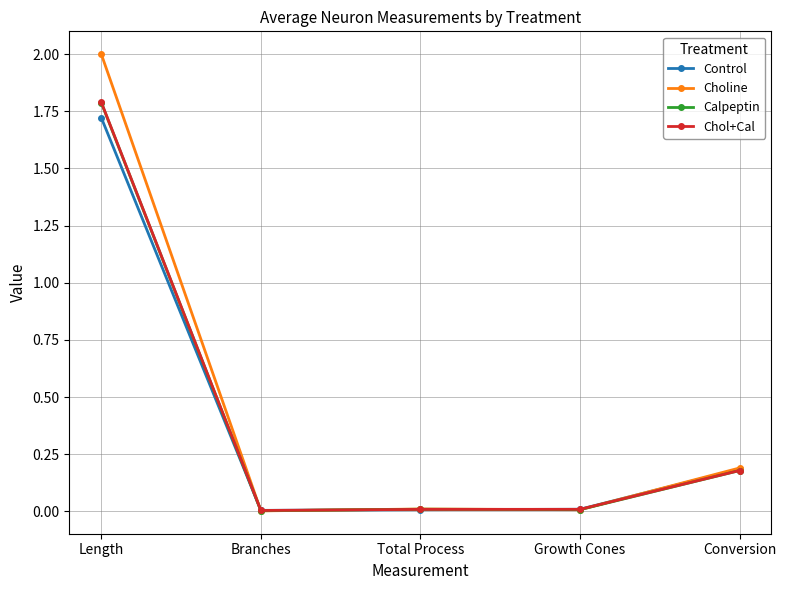

The value of Chol+Cal at Branches is 0.0. True or false?

True